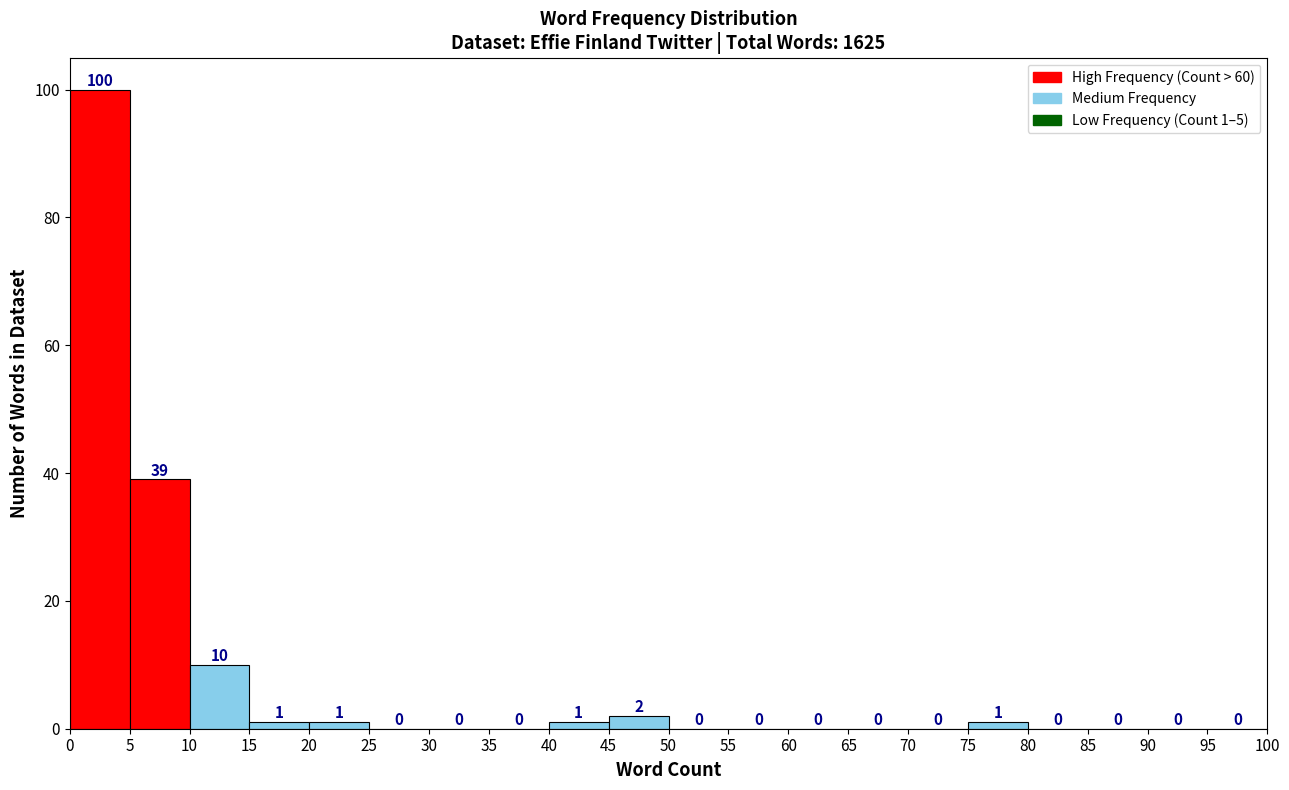

Over which range of the x-axis is the bar tallest?

0 to 5